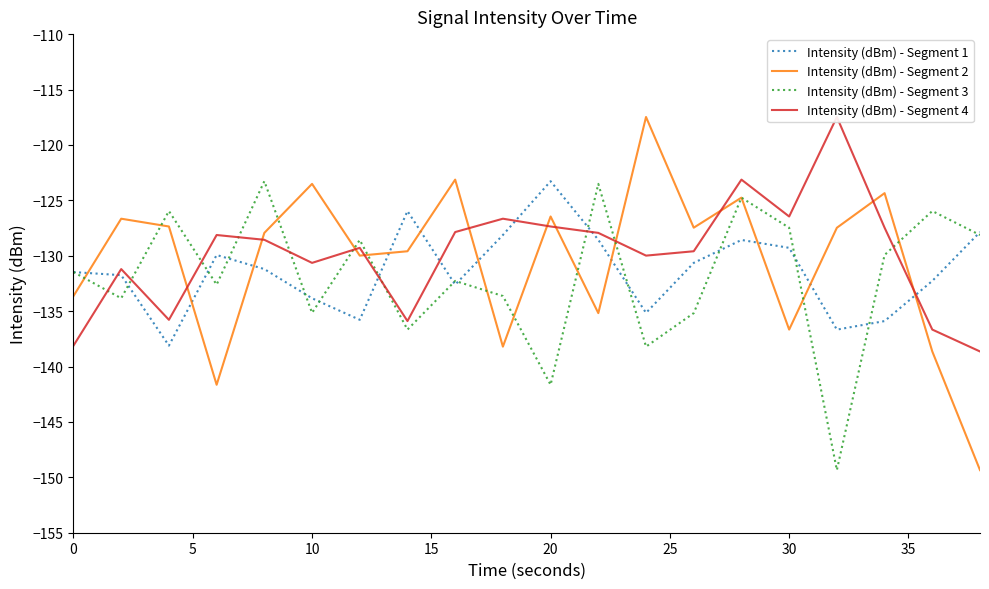

Which series has the largest total across all categories?

Intensity (dBm) - Segment 4